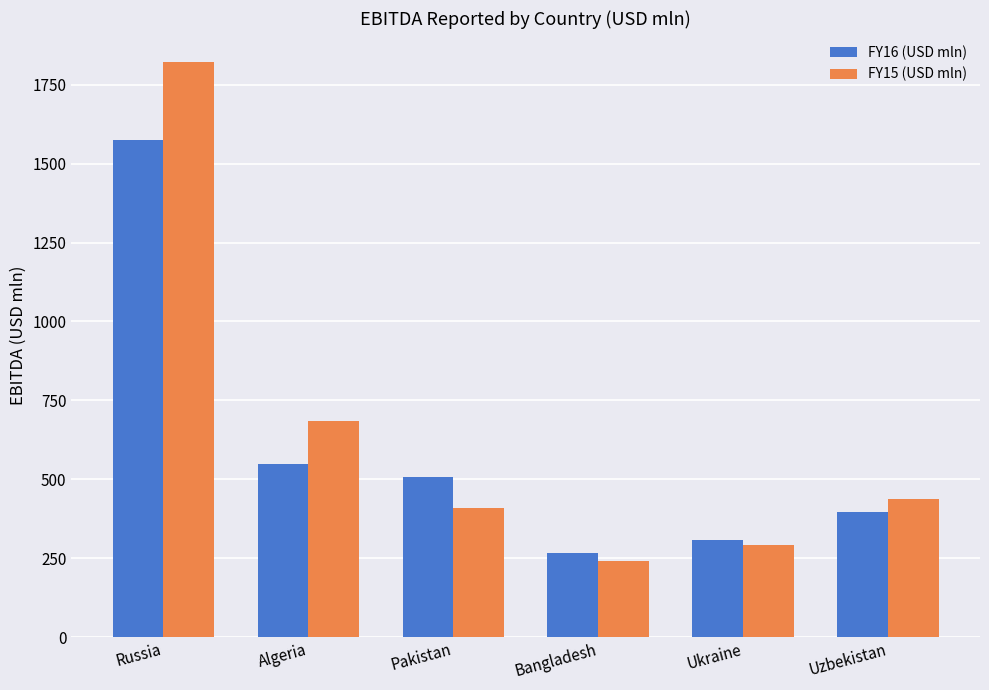

The FY16 (USD mln) series shows 853.2 at Algeria. True or false?

False